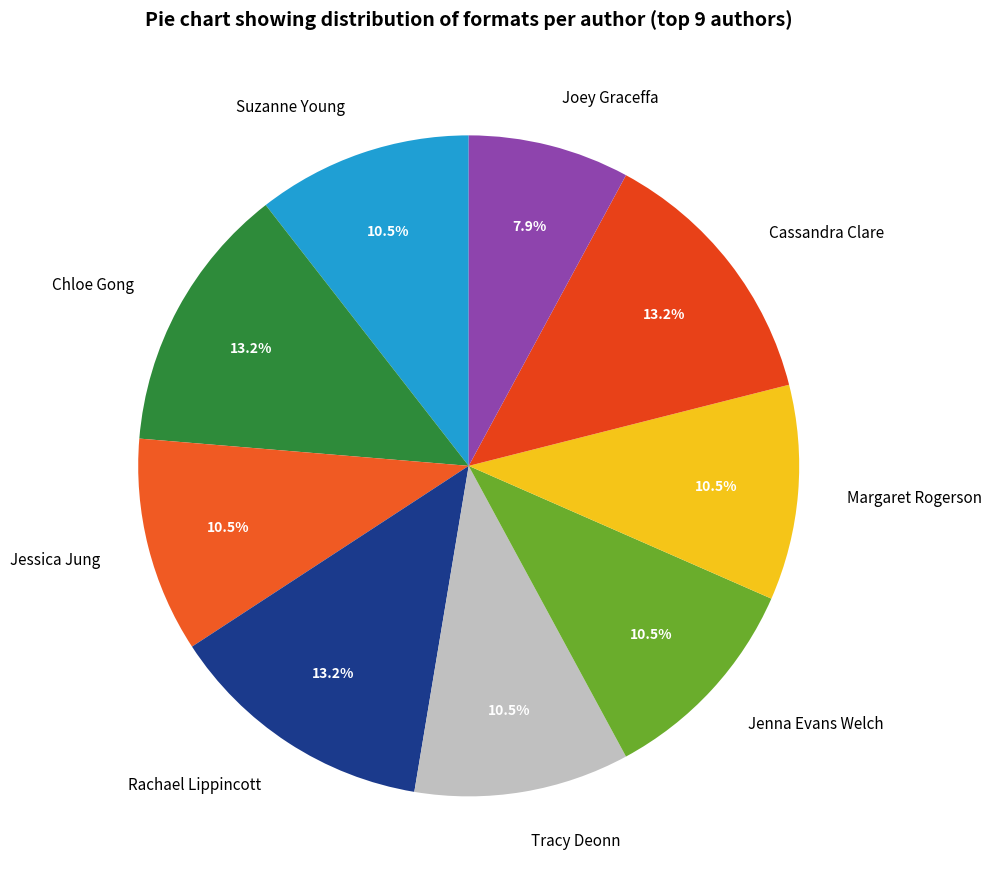

How many segments does this pie chart have?

9